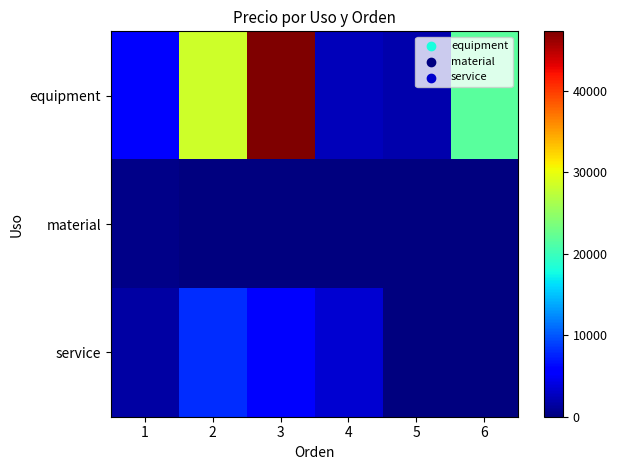

Which category has the highest value across all series?

3